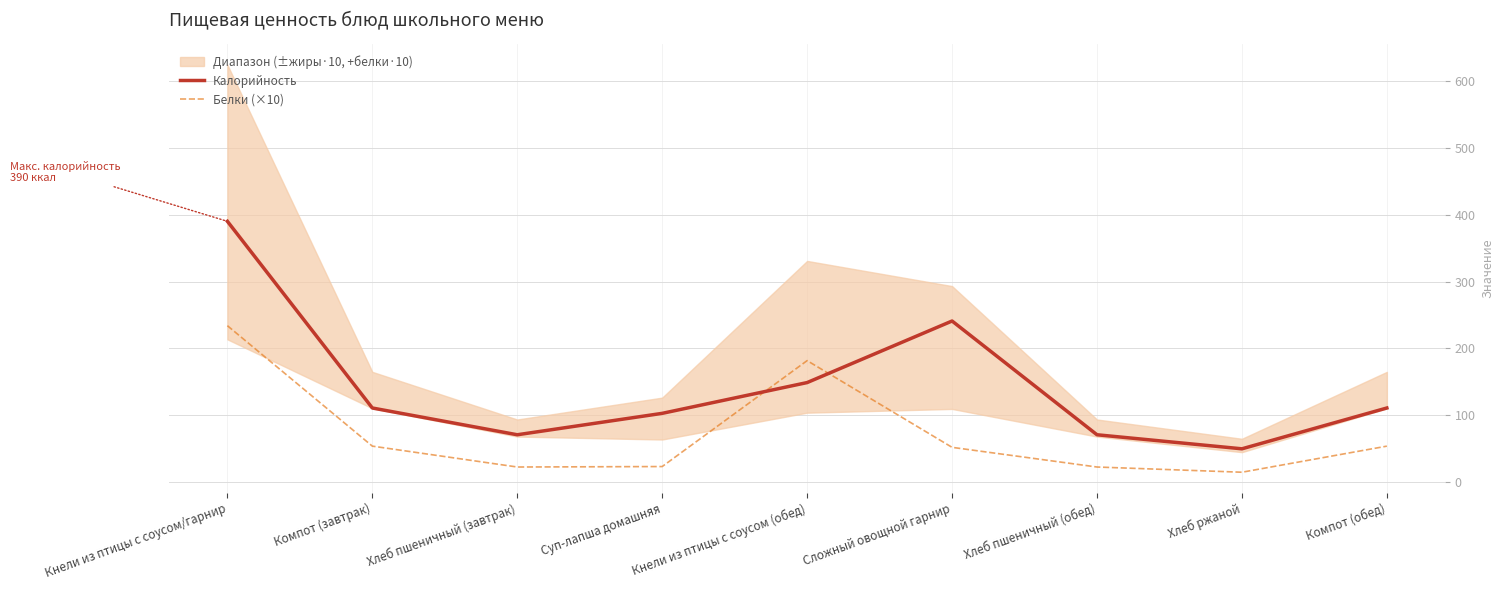

How many values in the Калорийность series exceed 111?

3